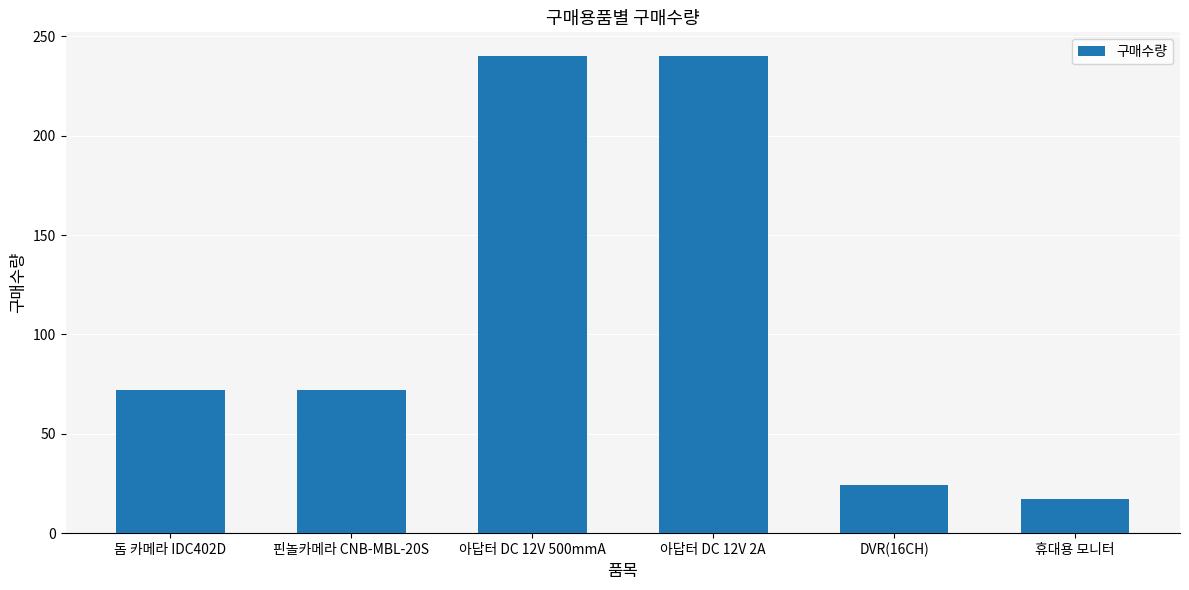

What is the ratio of the value at 휴대용 모니터 to the value at 돔 카메라 IDC402D?

0.2